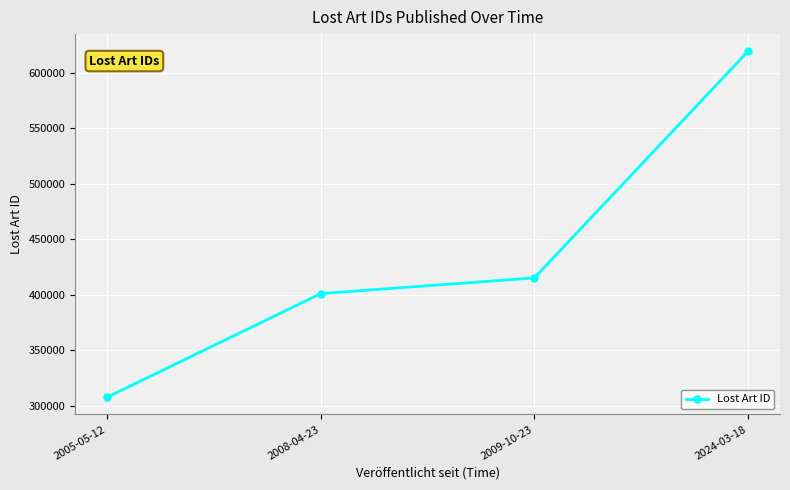

What is the greatest value displayed?

619296